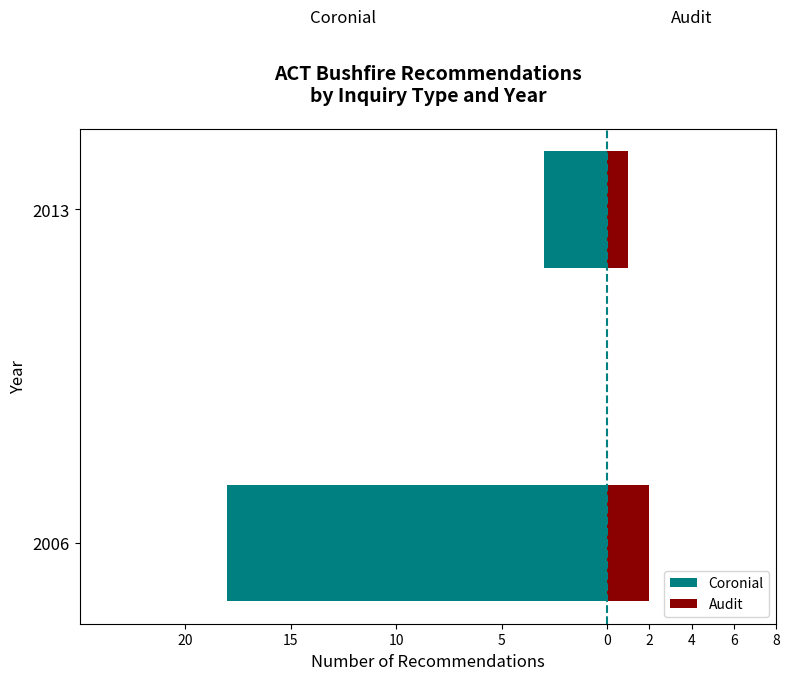

What is the average value of the Coronial series?

-10